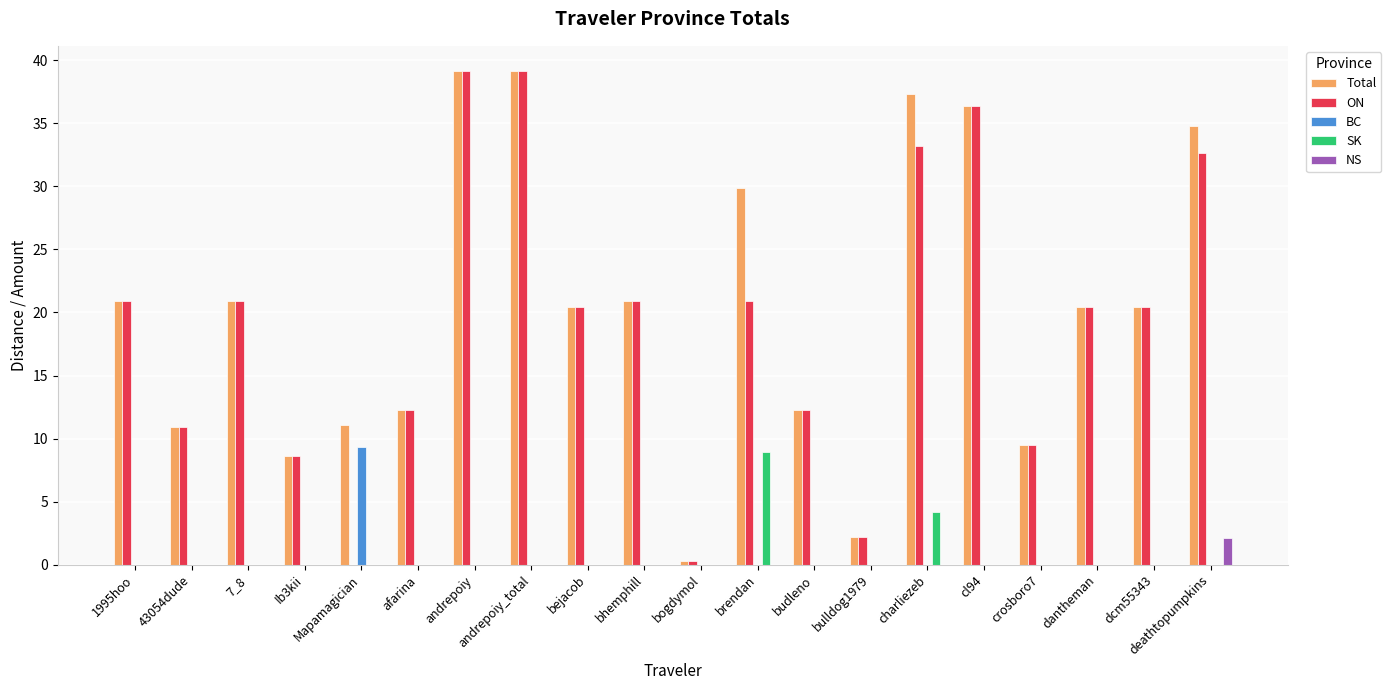

What is the maximum value for Total?

39.2